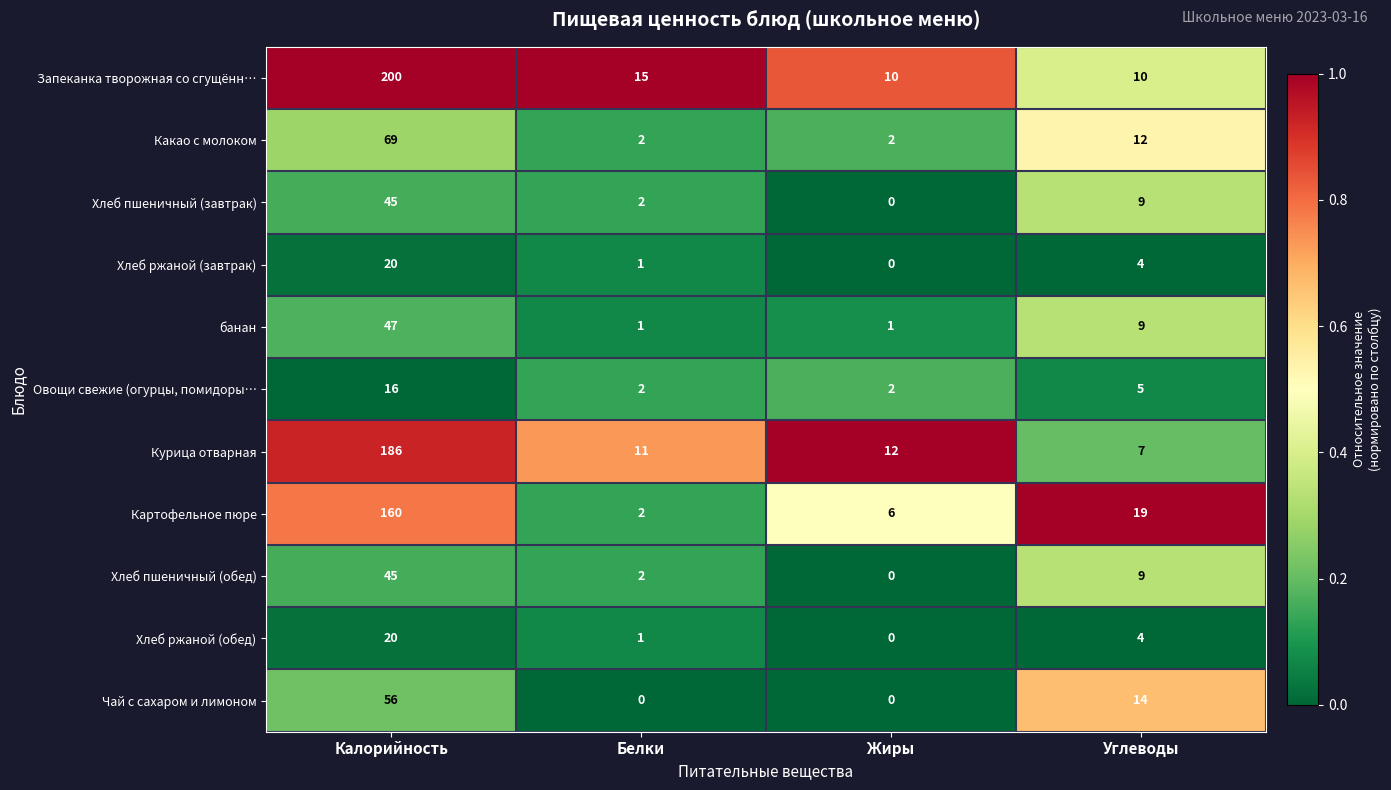

What is the average value of the Курица отварная series?

54